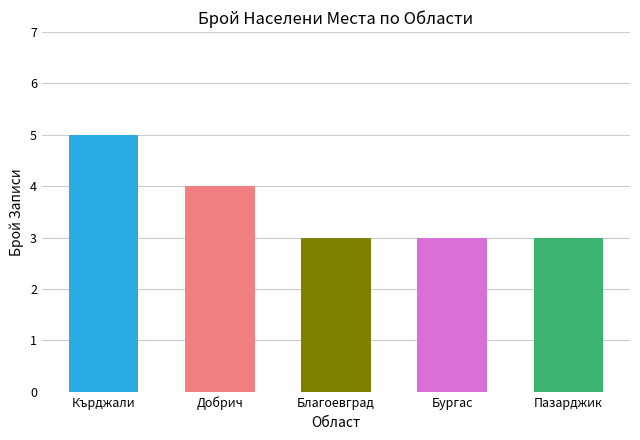

What is the ratio of the value at Бургас to the value at Кърджали?

0.6